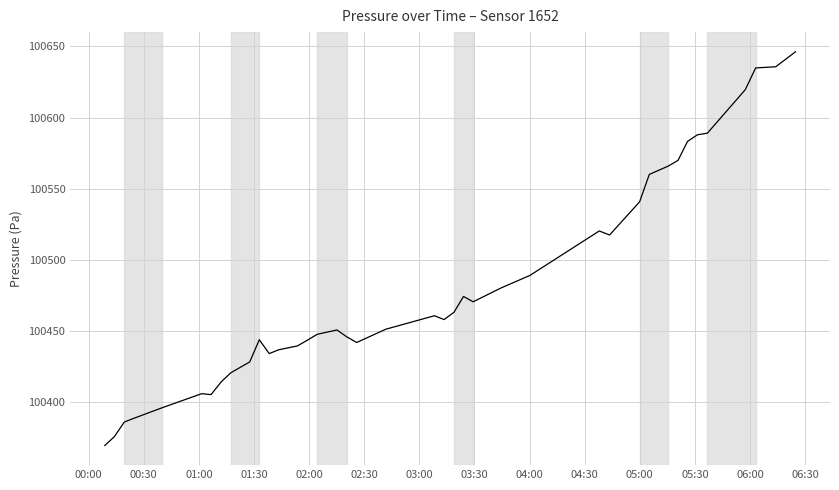

What is the smallest value displayed?

100369.6